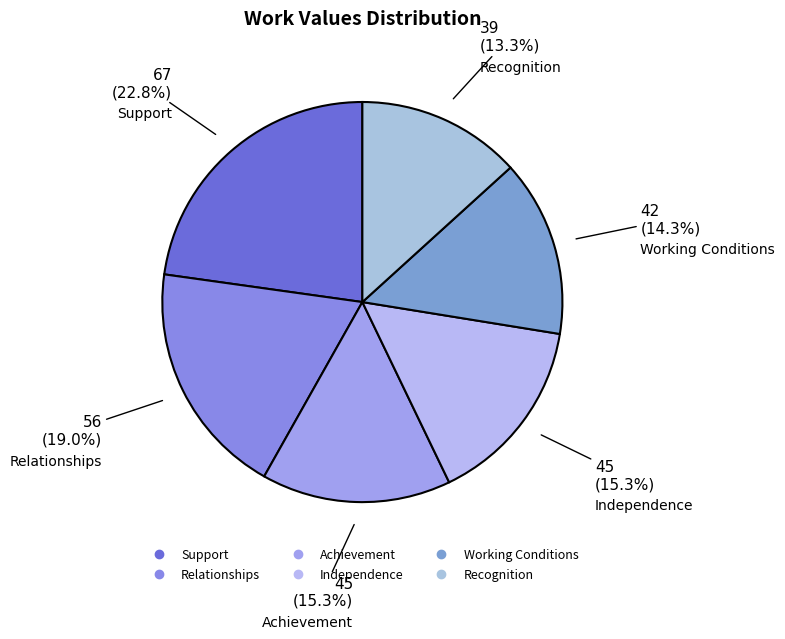

True or false: Support accounts for 11% of the total.

False